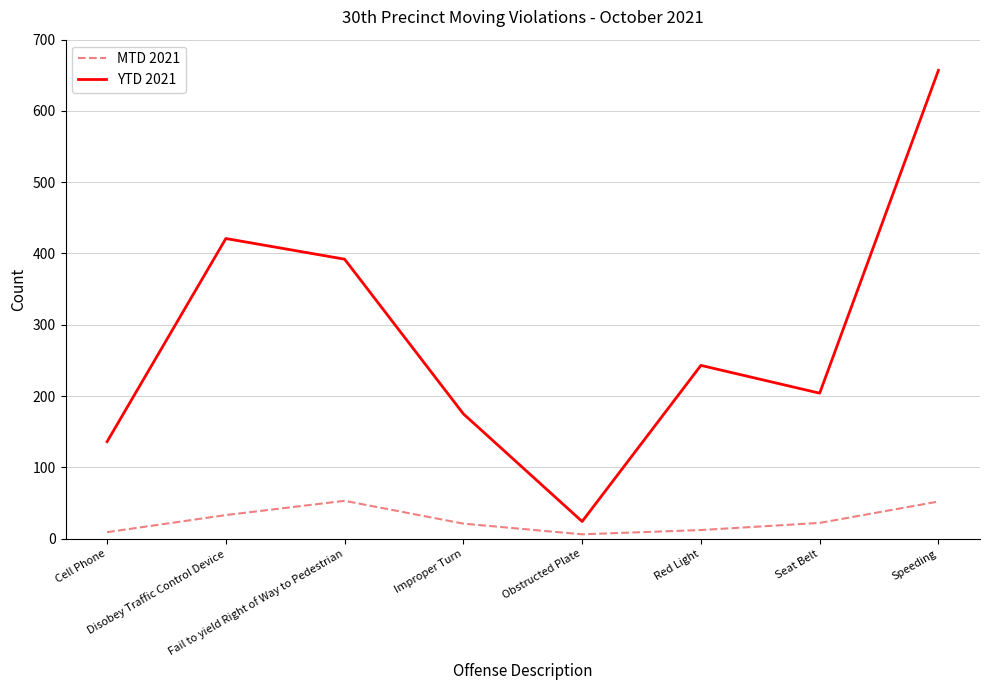

Which series changed the most between Fail to yield Right of Way to Pedestrian and Red Light?

YTD 2021